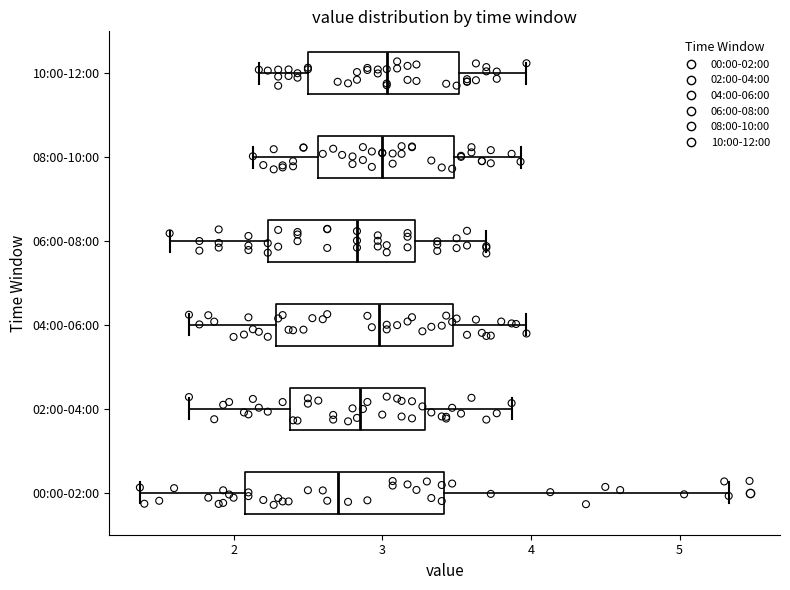

Comparing the boxes themselves (not the whiskers), which one is the widest?

00:00-02:00